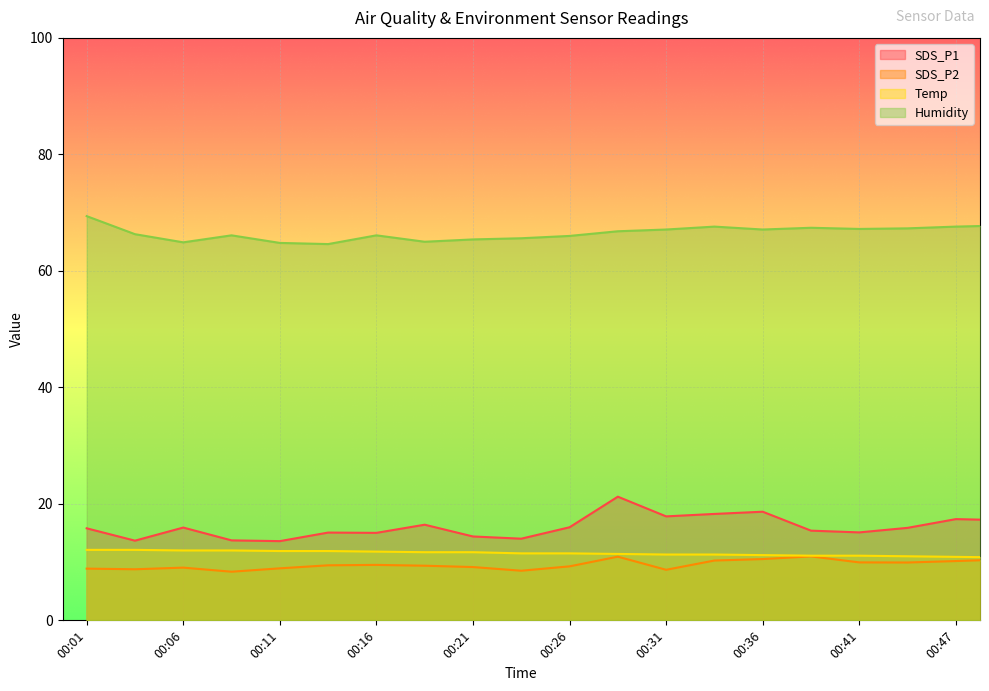

What is the average value of the Humidity series?

66.5